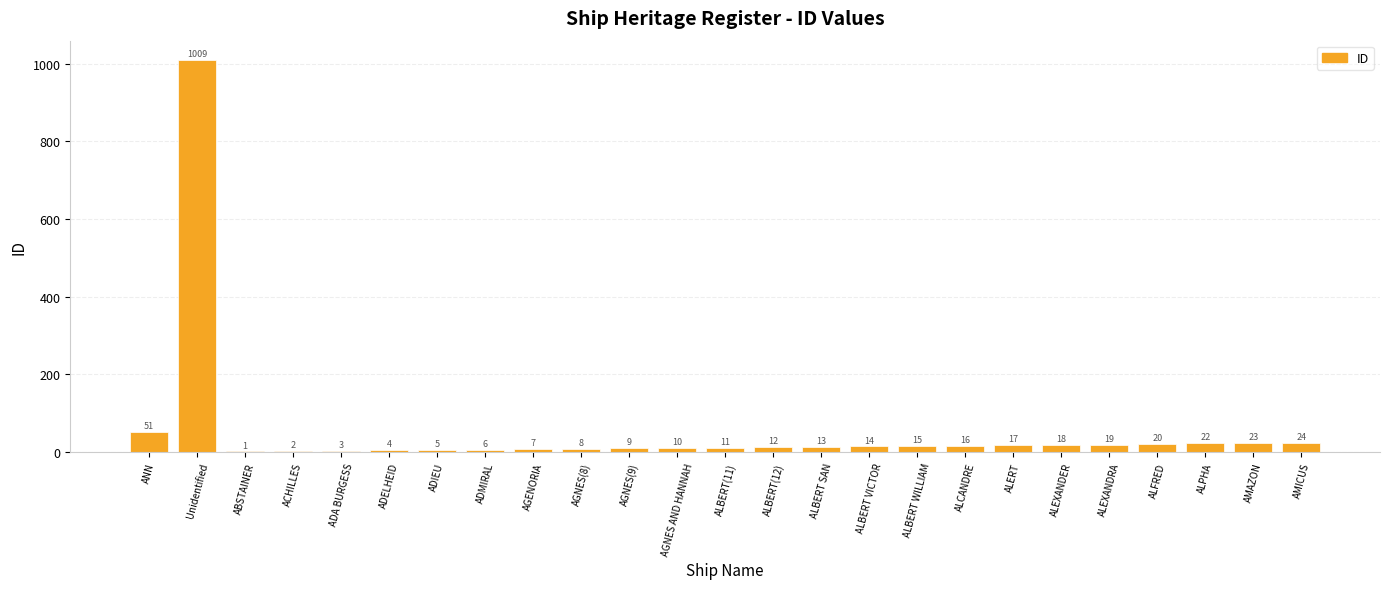

Are the bars horizontal?

No